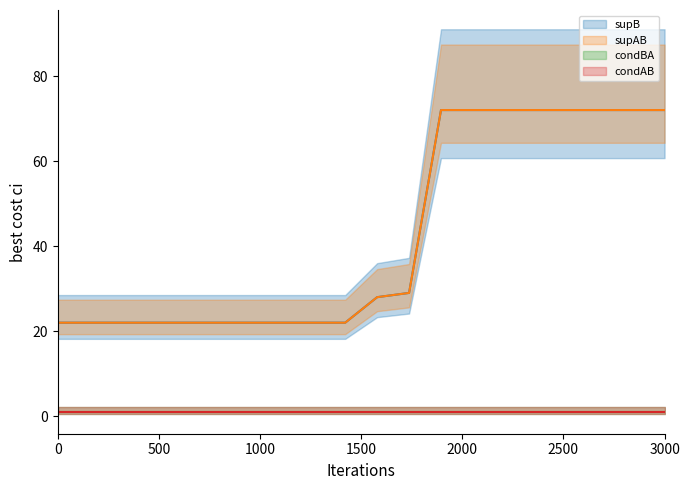

What are all the series names shown in the legend?

supB, supAB, condBA, condAB